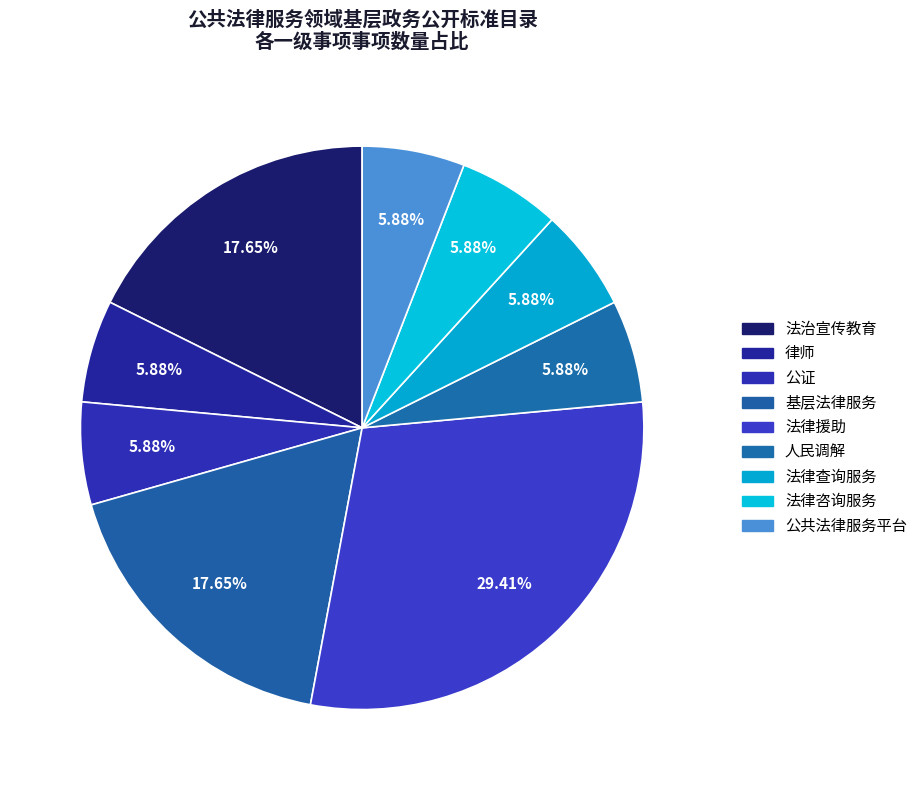

To the nearest percent, what is the combined percentage of 公共法律服务平台 and 法律查询服务?

12%